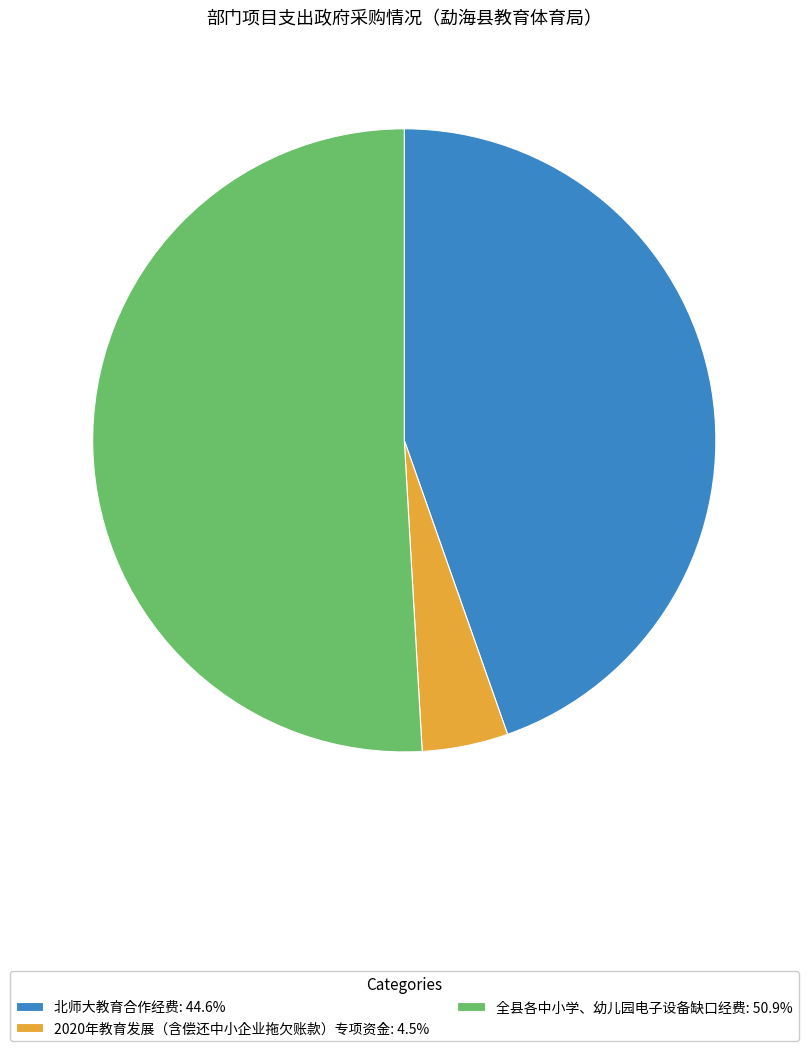

Is the sum of 全县各中小学、幼儿园电子设备缺口经费 and 2020年教育发展（含偿还中小企业拖欠账款）专项资金 greater than half?

Yes